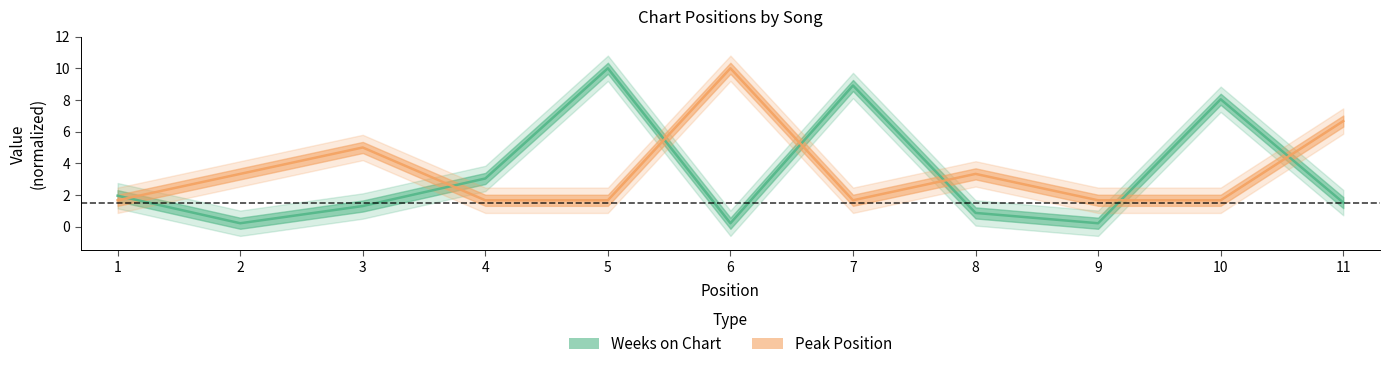

Is it true that Peak Position equals 17.9 at 6?

False